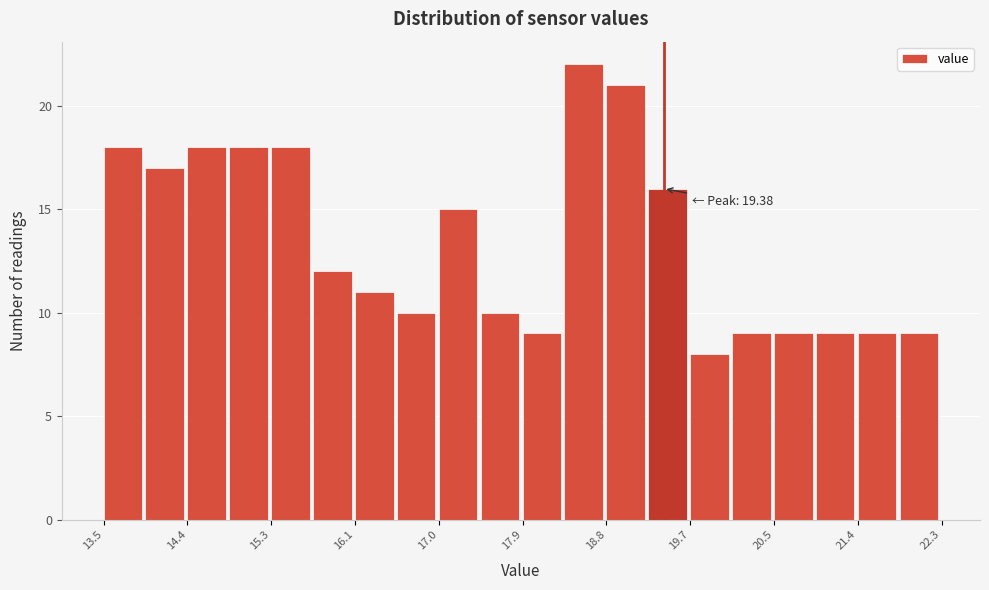

Over which range of the x-axis is the bar tallest?

18.34 to 18.78